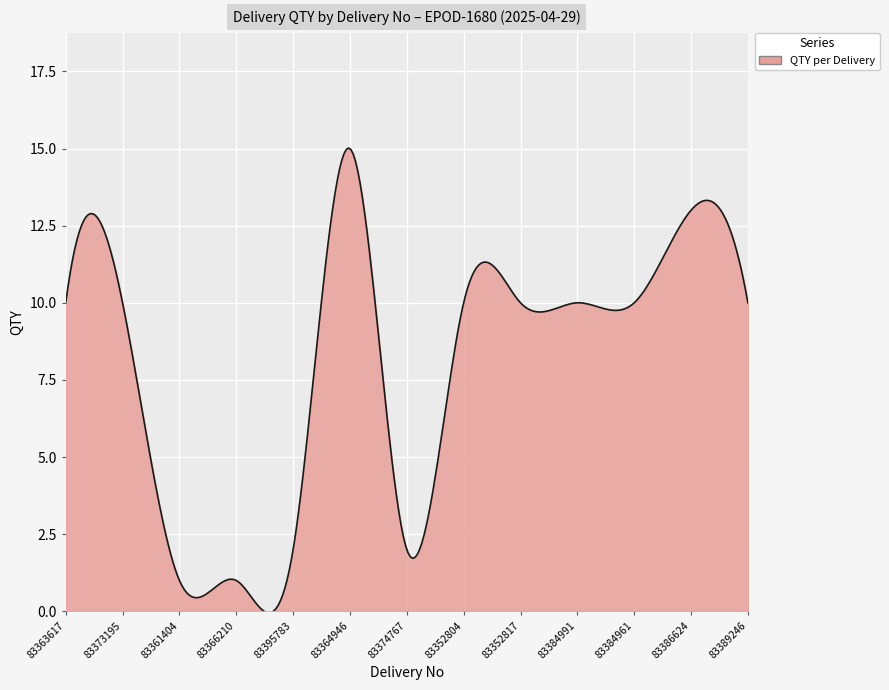

What is the difference between the maximum and minimum values?

15.1